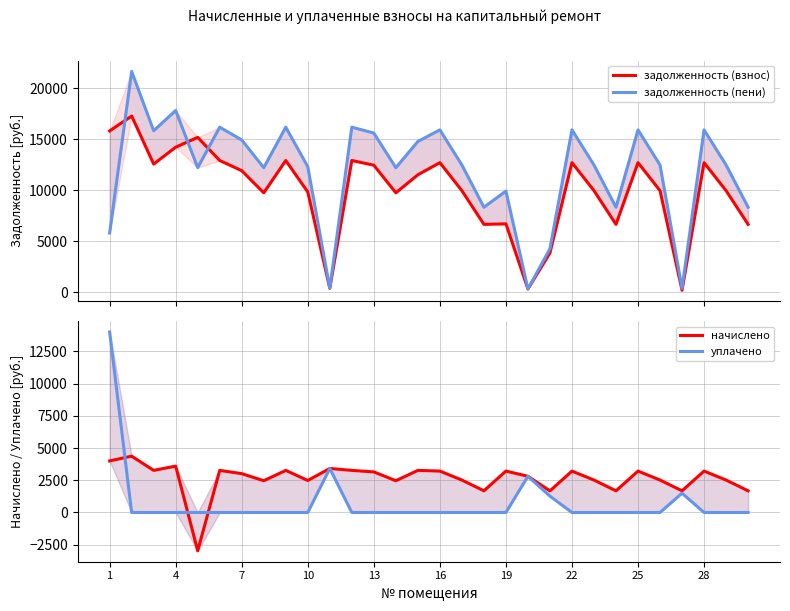

In уплачено, how many points are higher than both neighbors (excluding endpoints)?

3